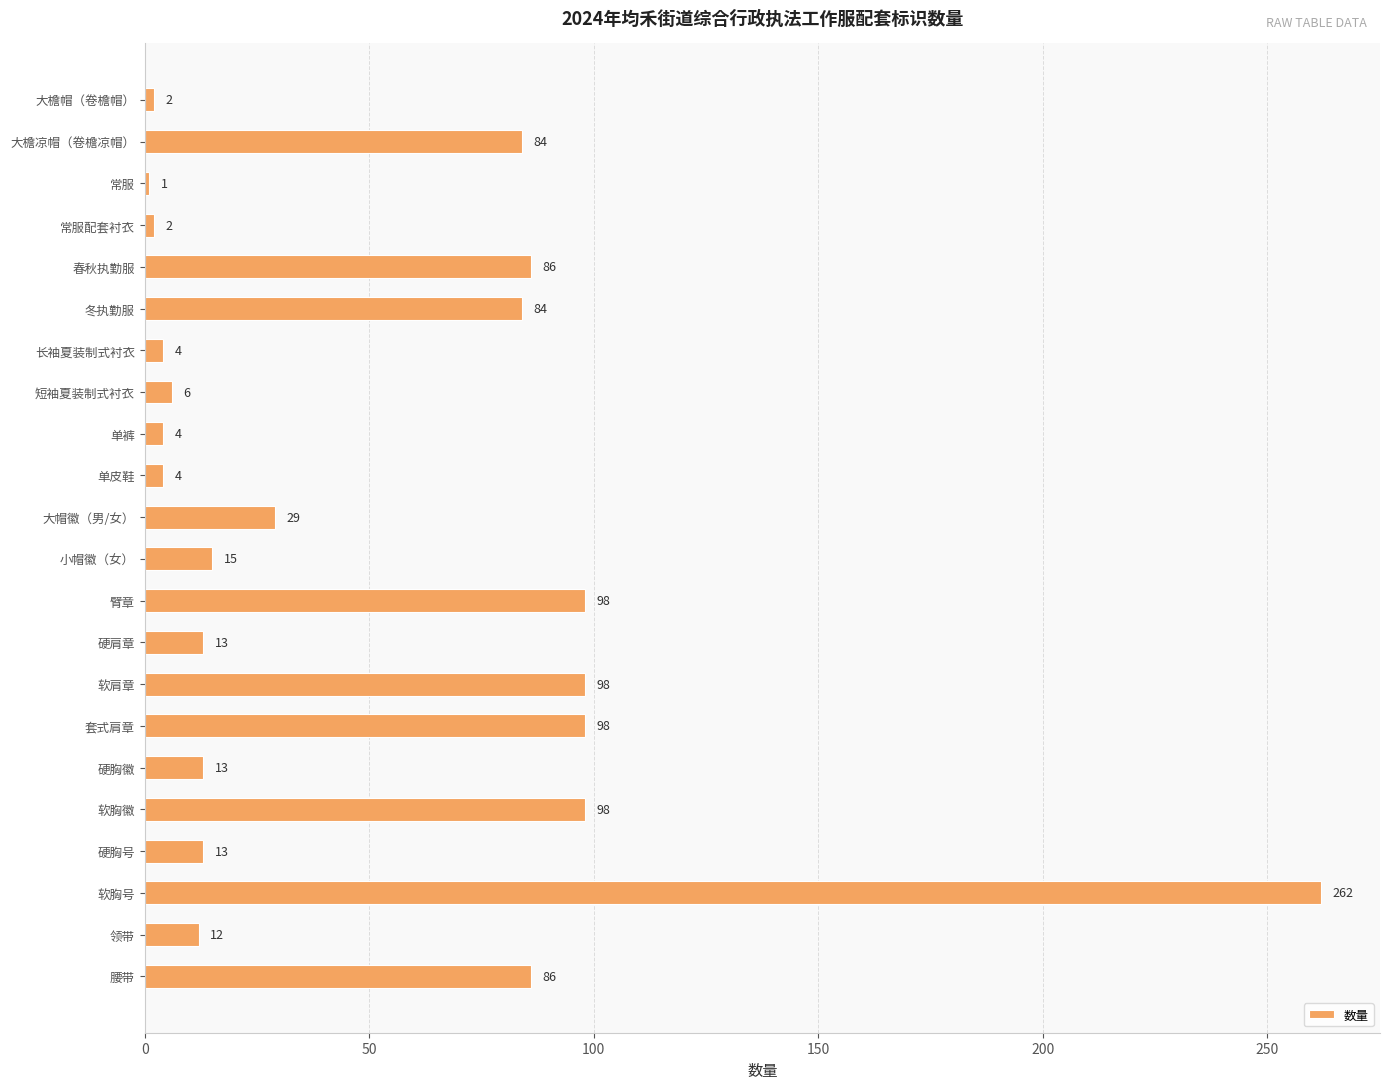

How many data points does each series have?

22